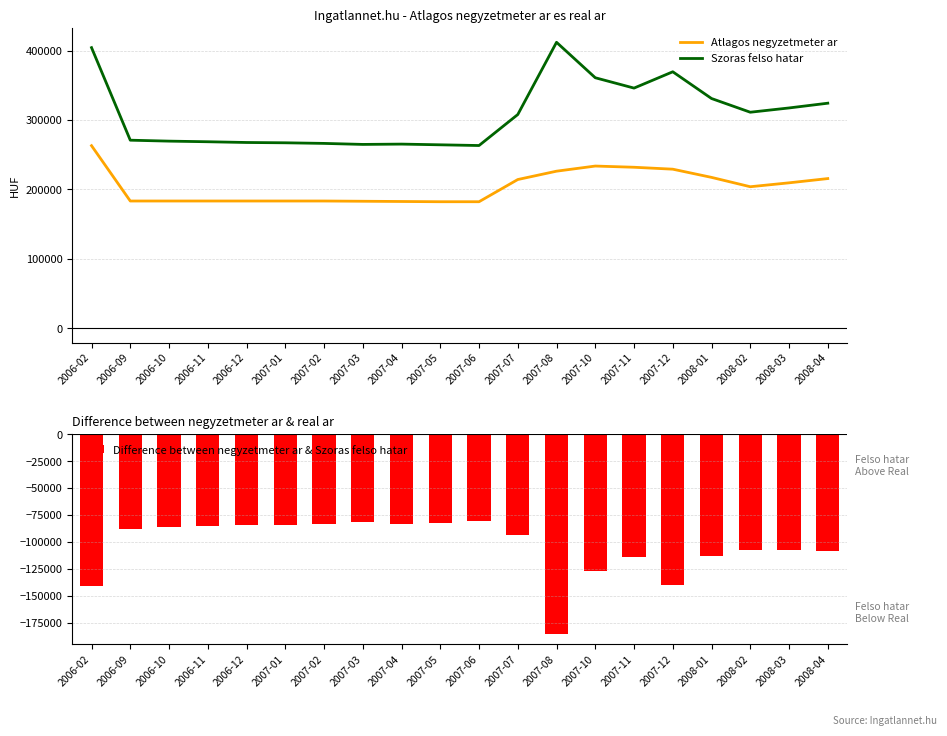

Reading left to right, extract all data points from this chart.

Atlagos negyzetmeter ar: 263052	183333	183333	183333	183333	183333	183333	182986	182638	182291	182291	214283	226306	233707	231969	229190	217377	203905	209530	215659
Szoras felso hatar: 404309	270958	269607	268714	267650	267210	266332	264872	265322	264306	263282	307942	412005	360932	346022	369532	331001	311253	317413	324256
Difference between negyzetmeter ar & Szoras felso hatar: -141257	-87625	-86274	-85381	-84317	-83877	-82999	-81886	-83212	-82015	-80991	-93659	-185699	-127225	-114073	-140342	-113624	-107348	-107883	-108597